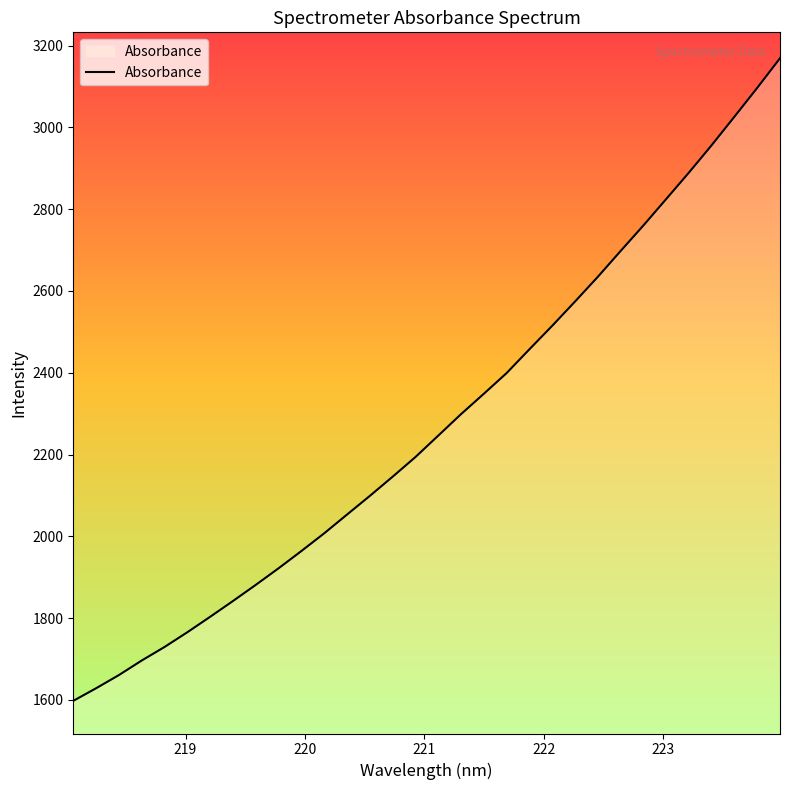

What is the difference between the maximum and minimum values?

1571.6